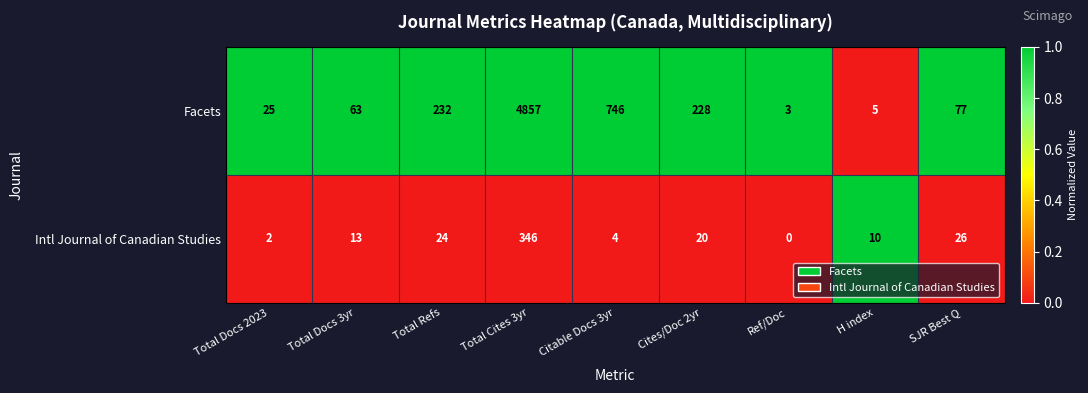

True or false: Intl Journal of Canadian Studies has a value of 8 at Total Docs 3yr.

False